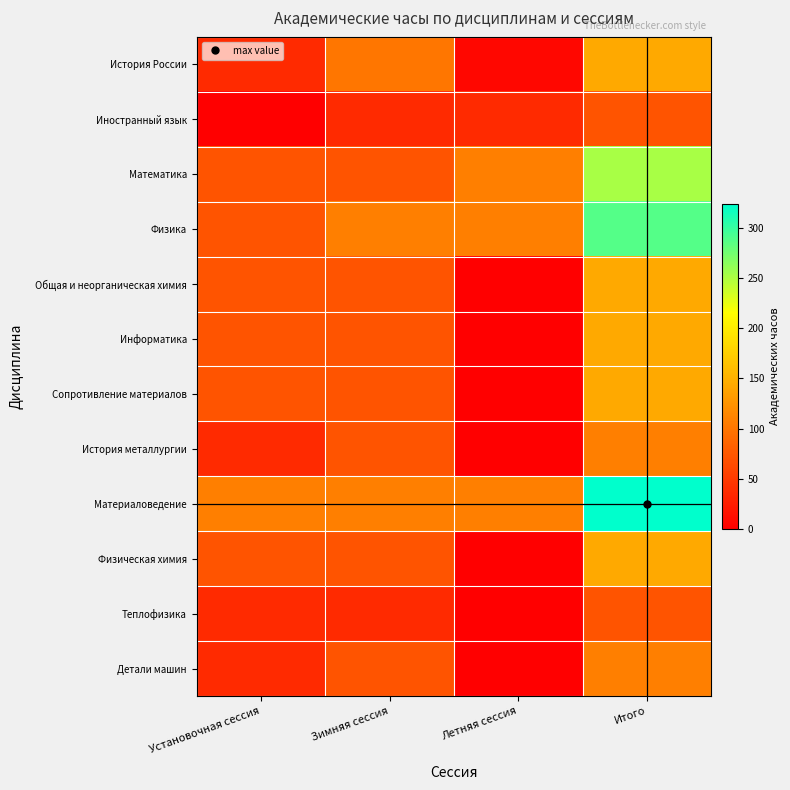

At which category is the sum across all series the highest?

Итого